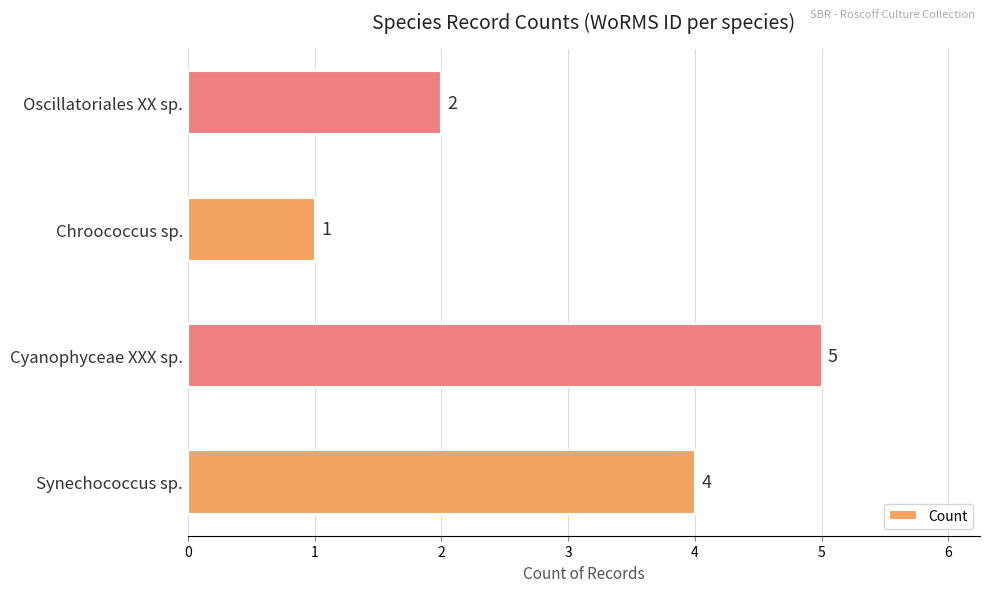

Does the chart contain stacked bars?

No